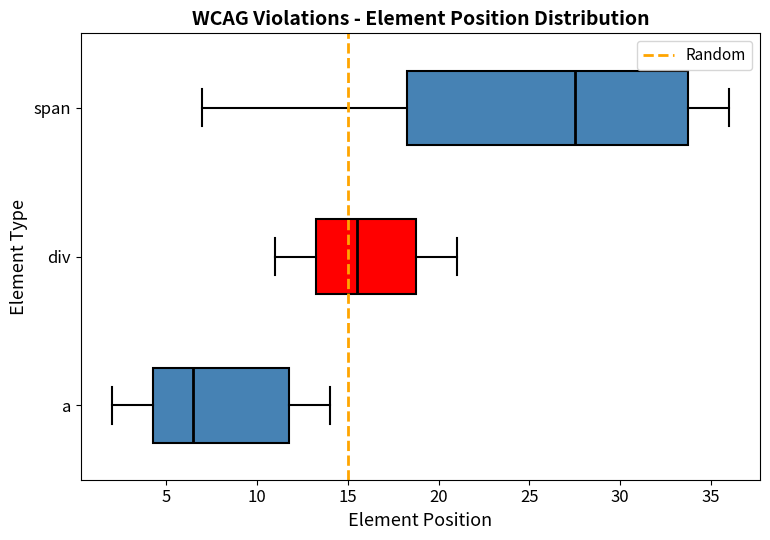

Which box is the widest, from its left edge to its right edge?

span